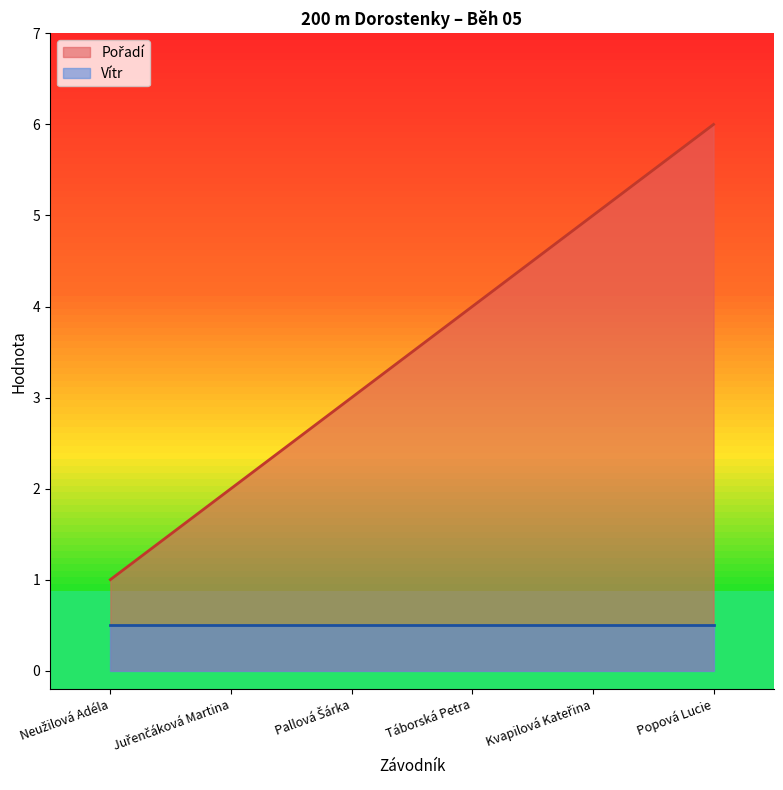

Which category has the highest value across all series?

Popová Lucie